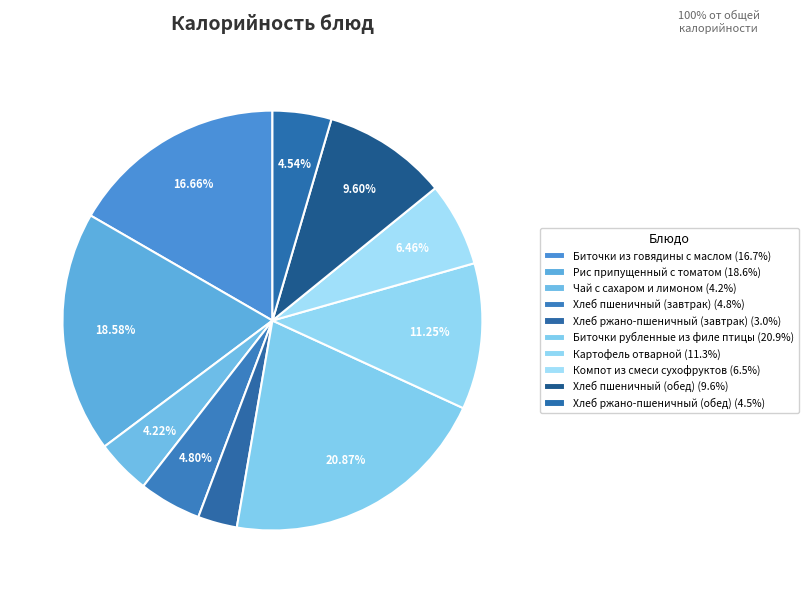

How many slices are in this pie chart?

10